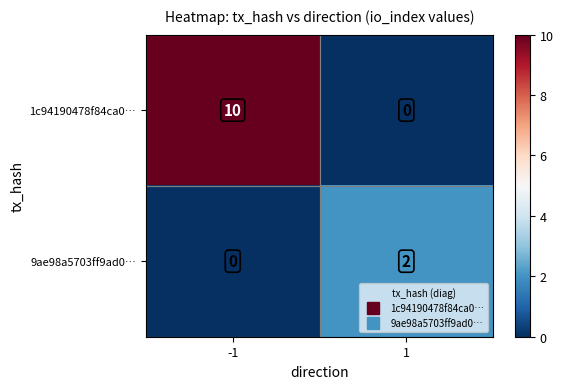

What is the difference between the maximum and minimum values in the 1c94190478f84ca0… series?

10